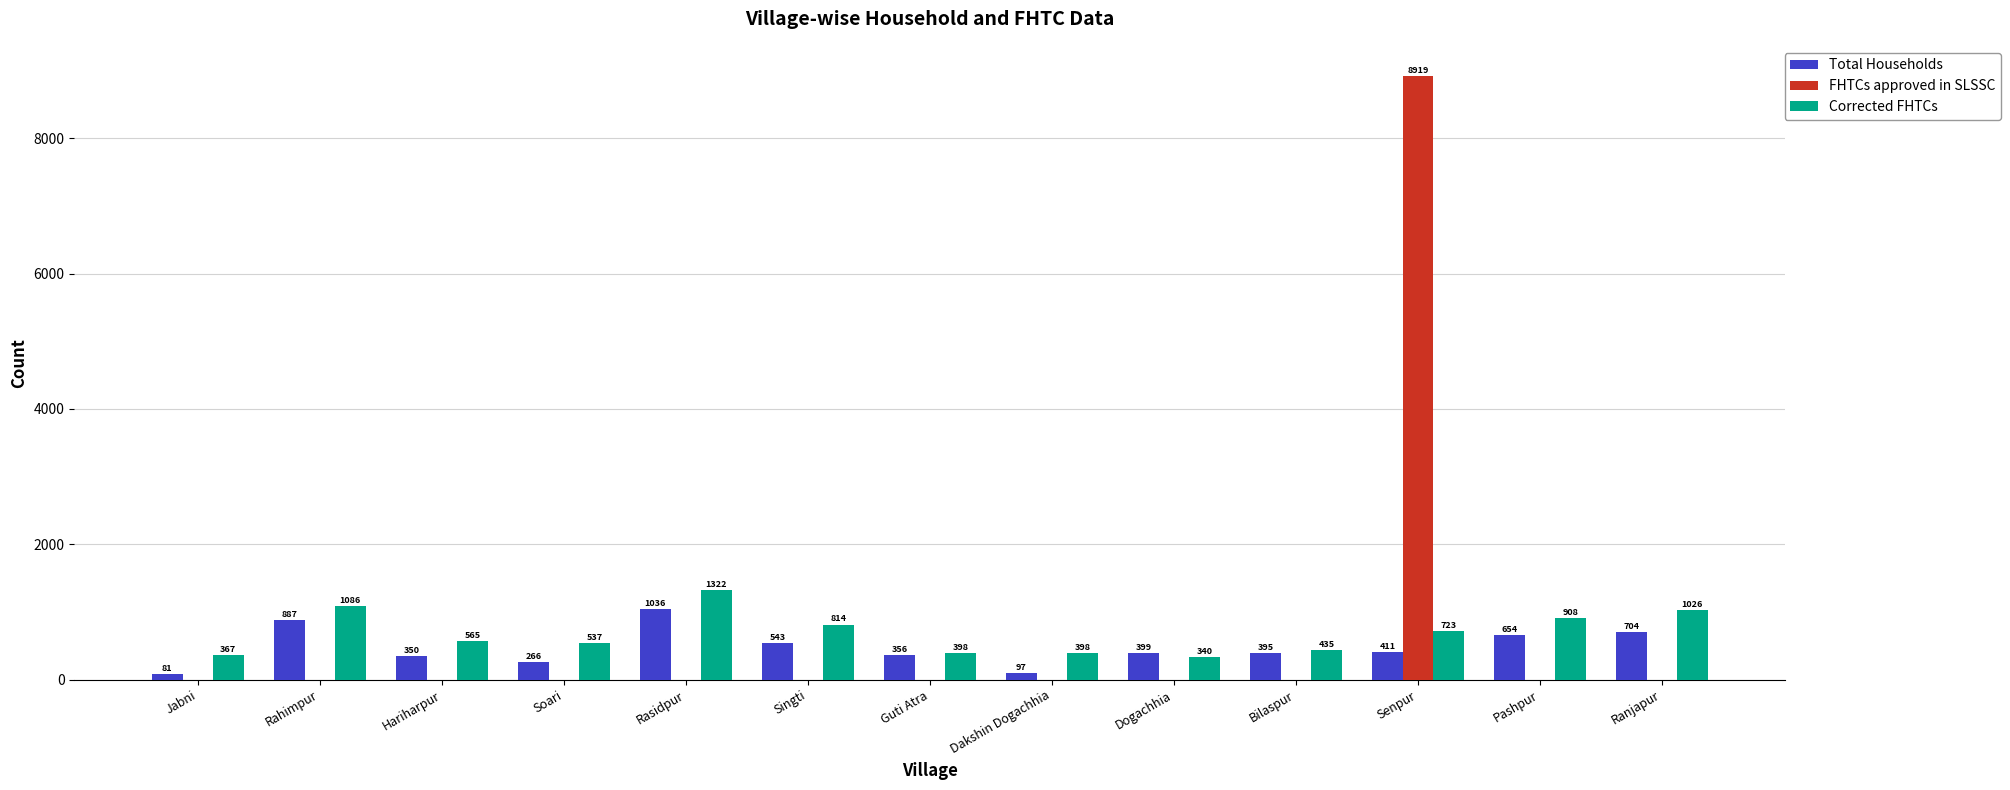

What is the sum of the Corrected FHTCs values at Ranjapur and Dakshin Dogachhia?

1424